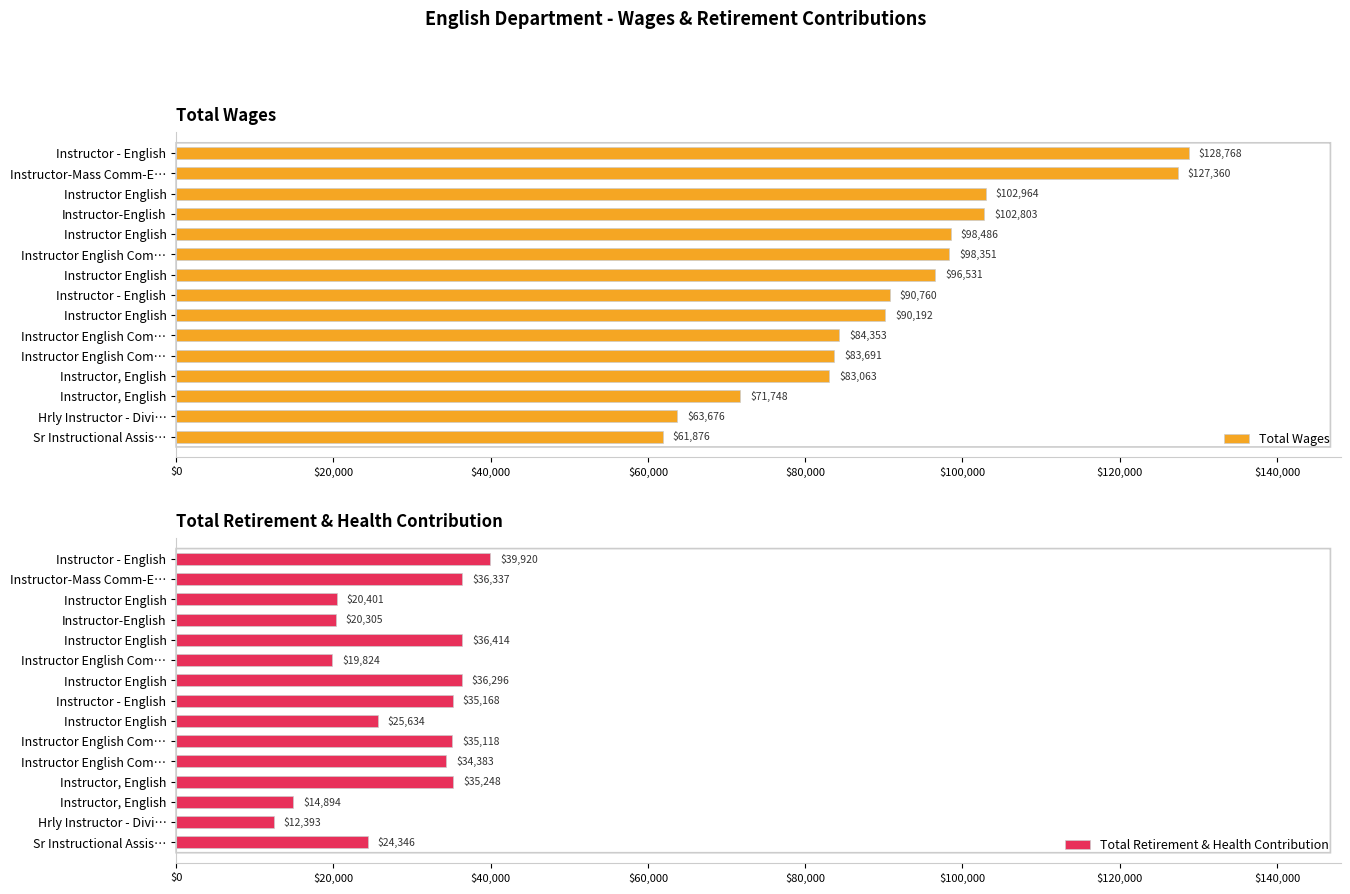

What is the total value across all series at Instructor, English?

118311